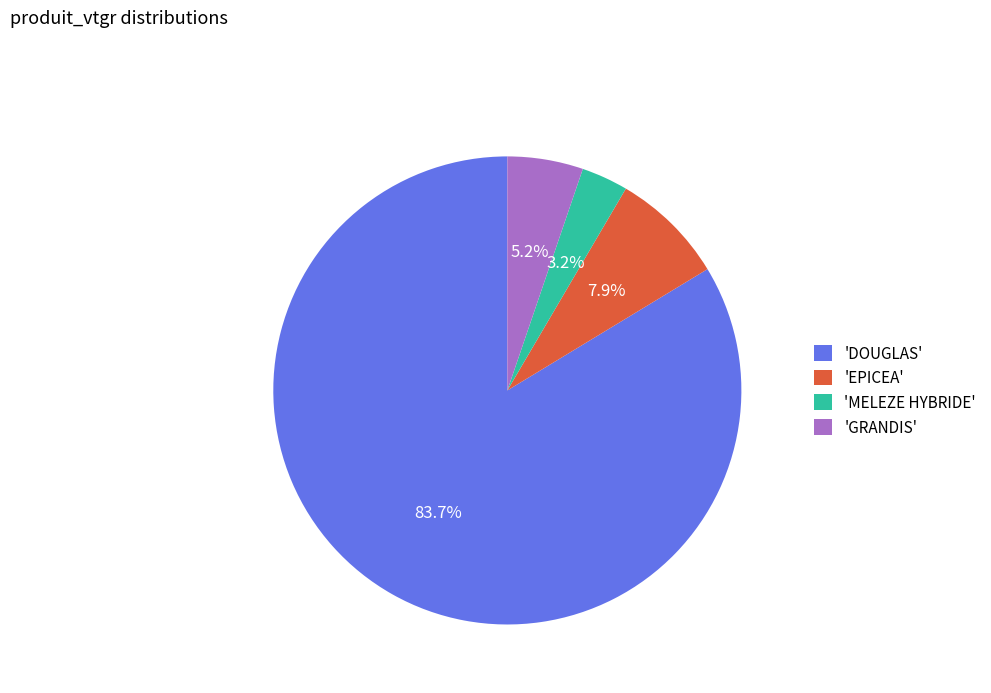

Is there any slice that represents more than half of the pie?

Yes